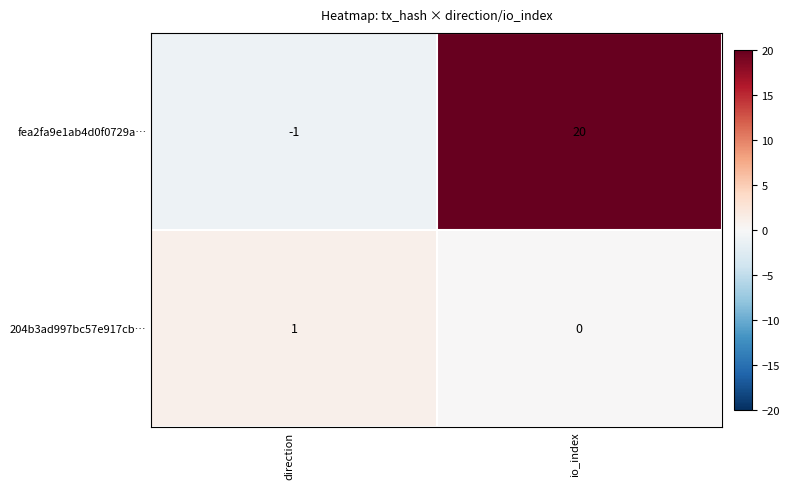

List the series in order of their overall mean, highest first.

fea2fa9e1ab4d0f0729a…, 204b3ad997bc57e917cb…